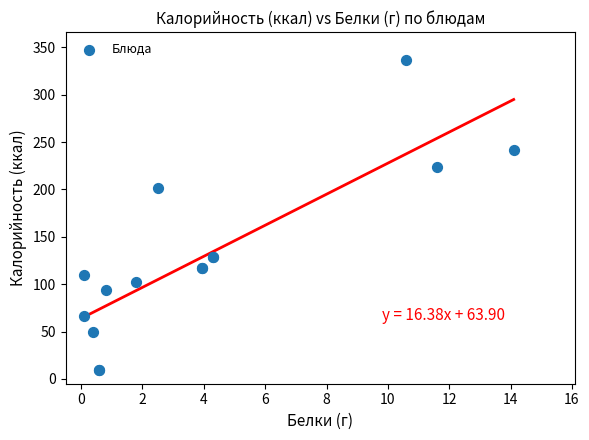

What Y value in the scatter plot is closest to 172?

202.0